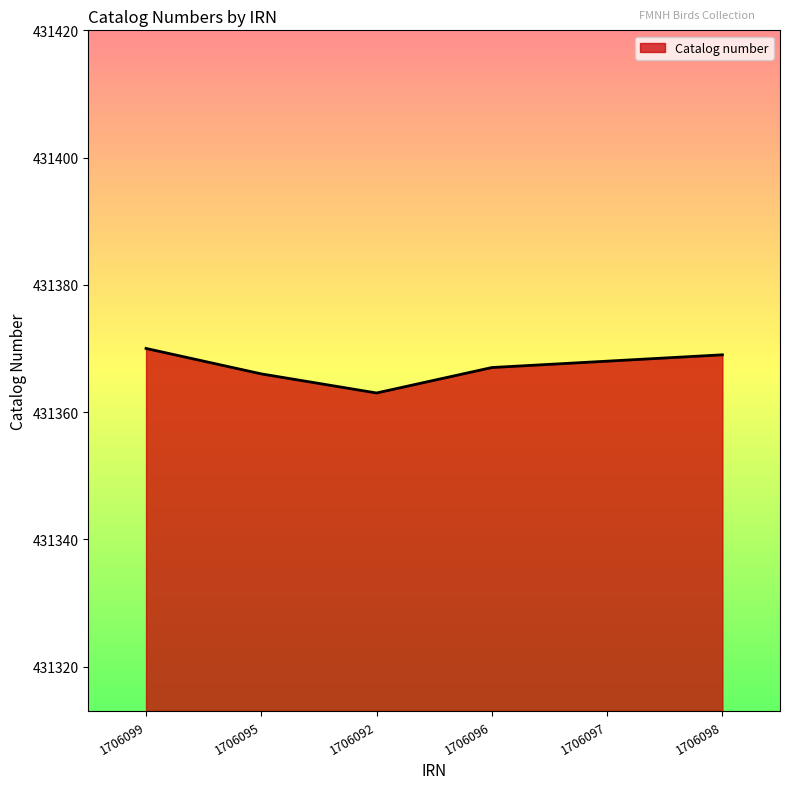

What is the minimum value shown in the chart?

431363